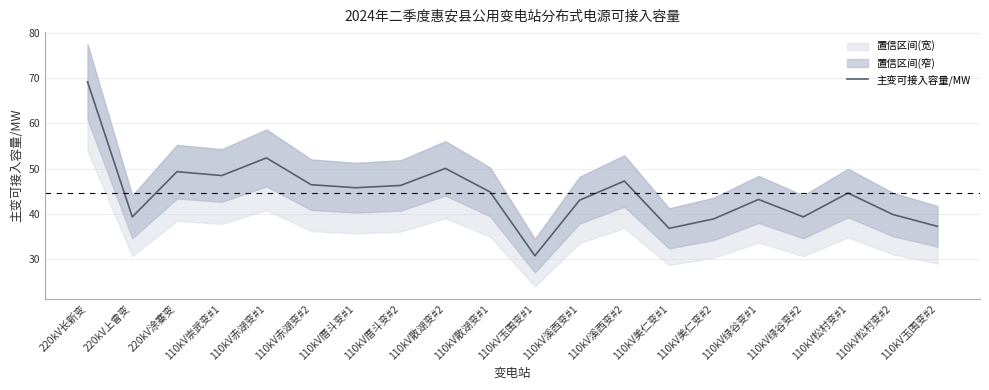

Count the number of values greater than 44.

11